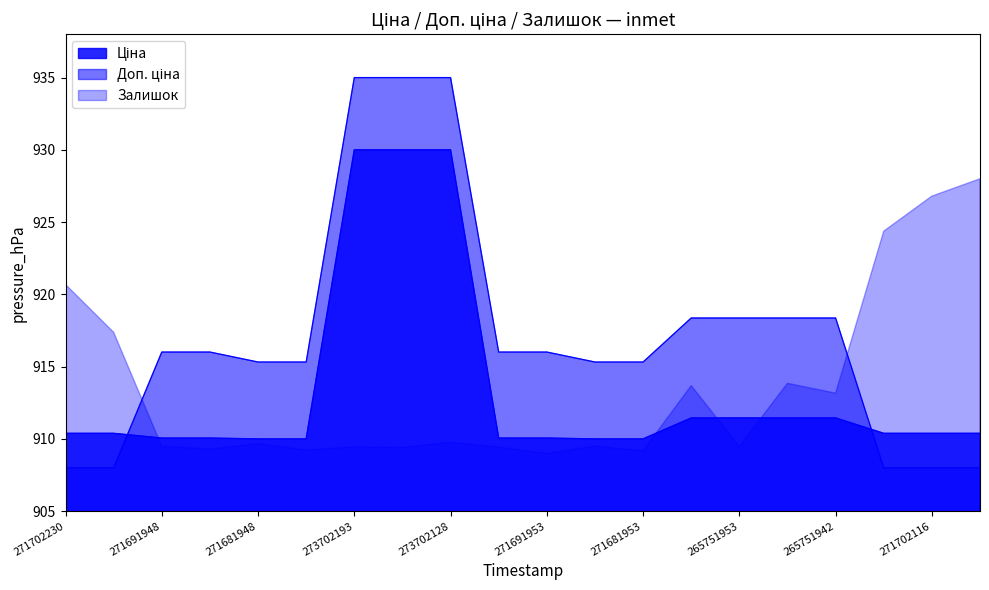

What is the maximum value shown in the chart?

935.0